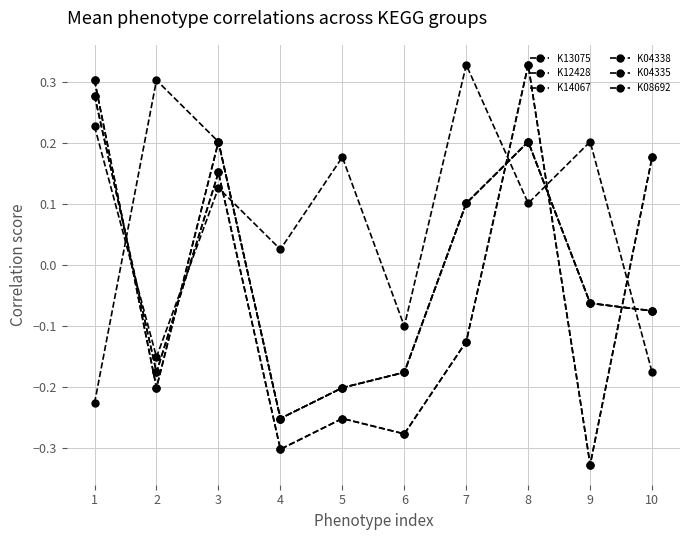

At how many categories does at least one series exceed 0?

9